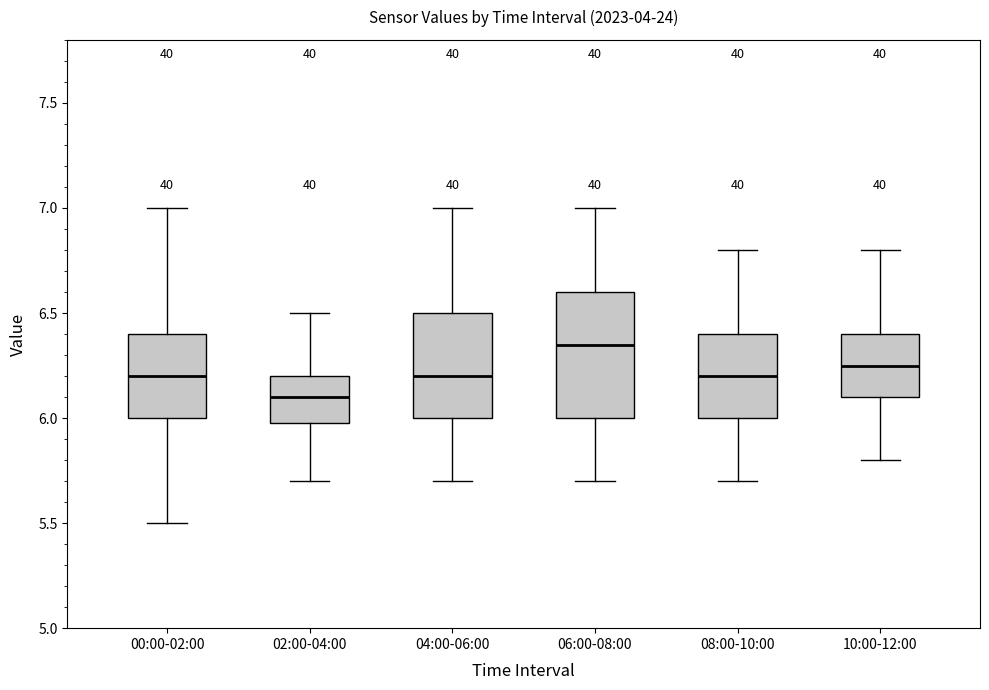

Which box's median line is the highest?

06:00-08:00